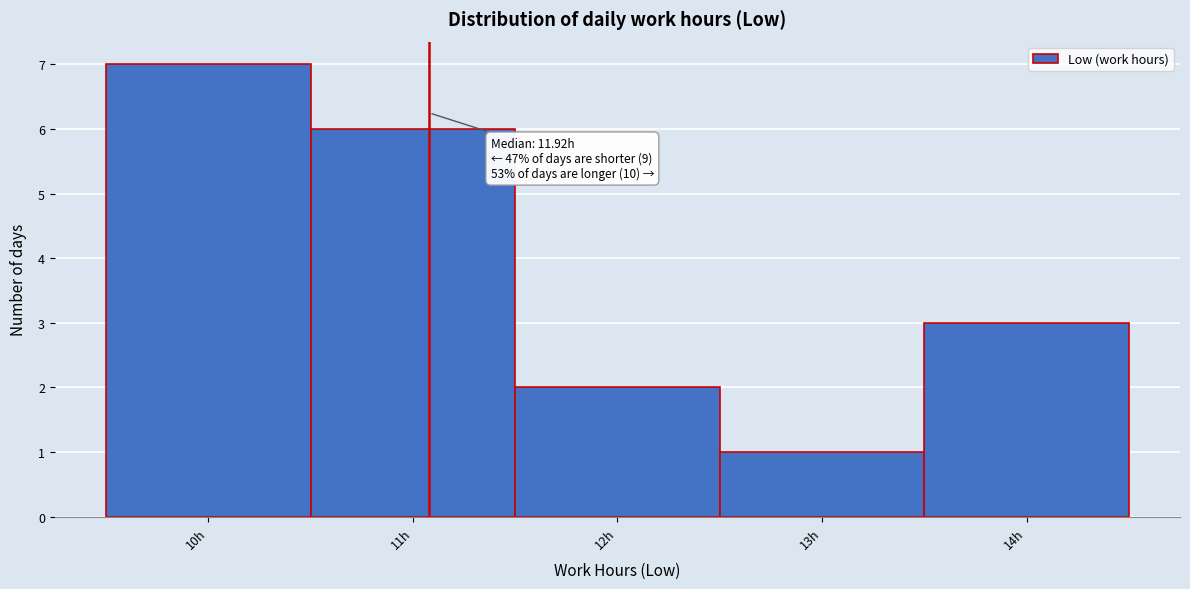

Reading left to right, what are all the values shown in this chart?

7	6	2	1	3